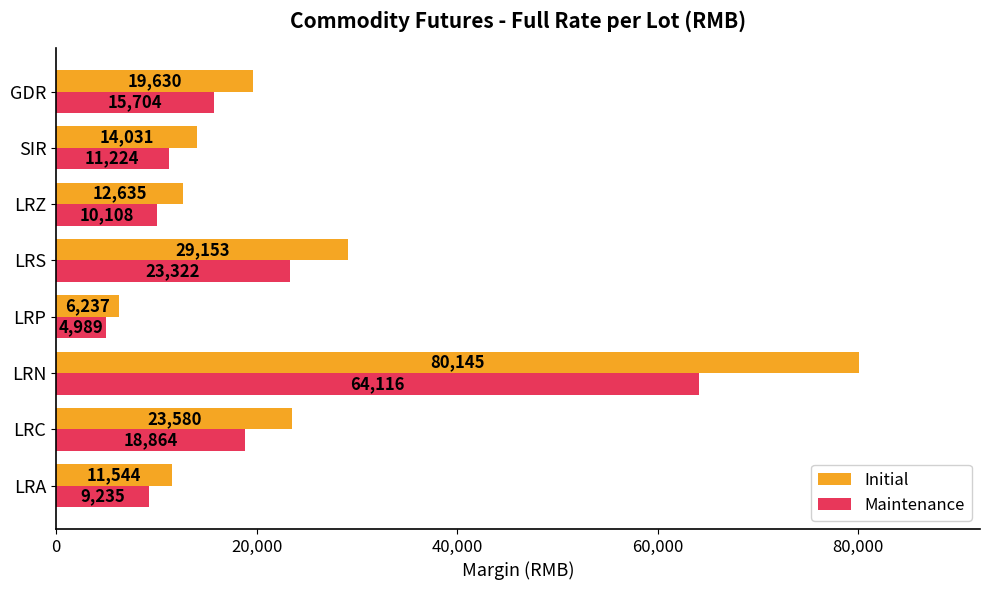

Which series has the largest total across all categories?

Initial